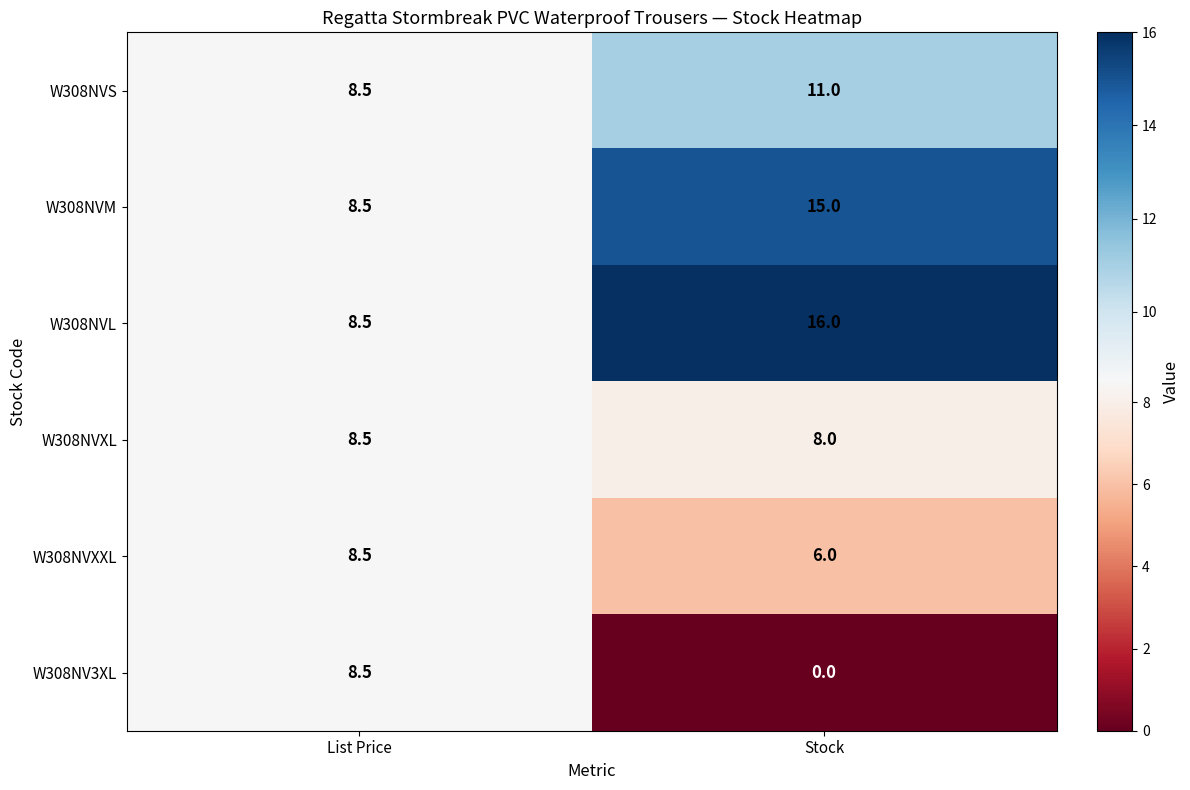

True or false: W308NV3XL has a value of 3.3 at Stock.

False